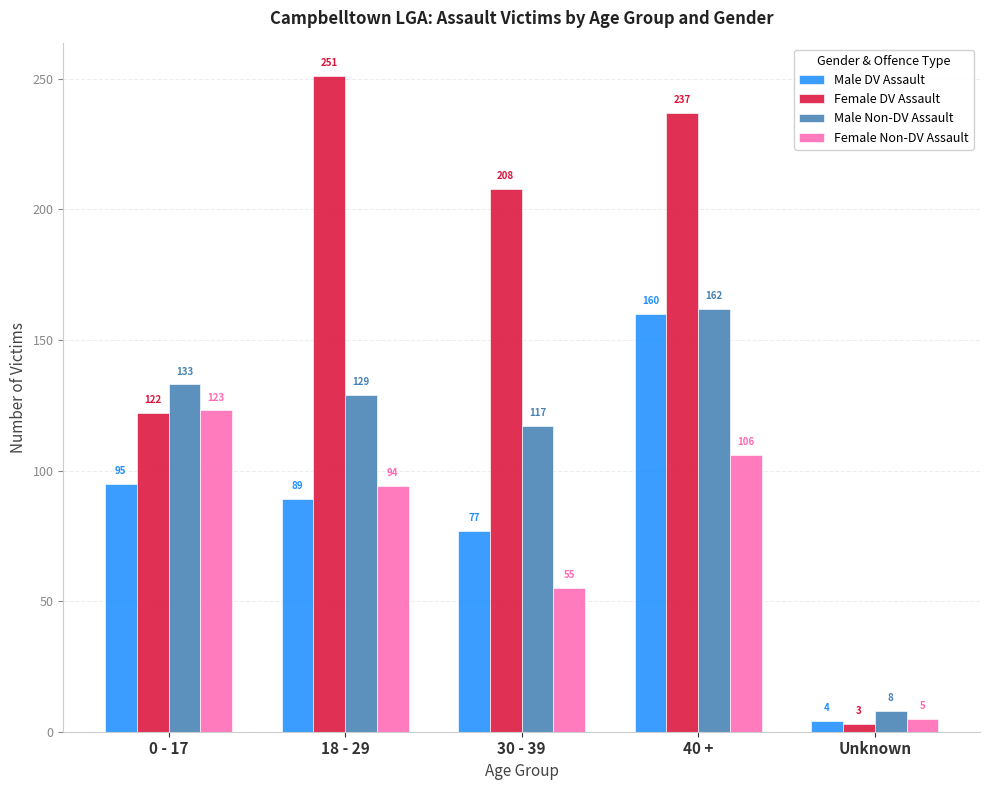

At how many categories does at least one series exceed 243?

1